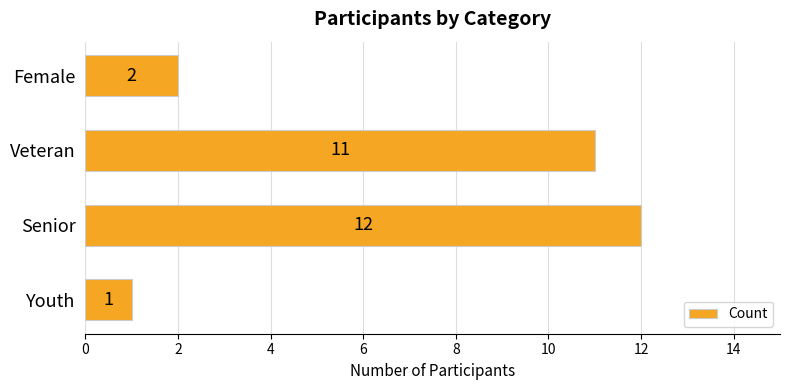

Reading bottom to top, transcribe all the data shown in this chart.

Youth=1	Senior=12	Veteran=11	Female=2